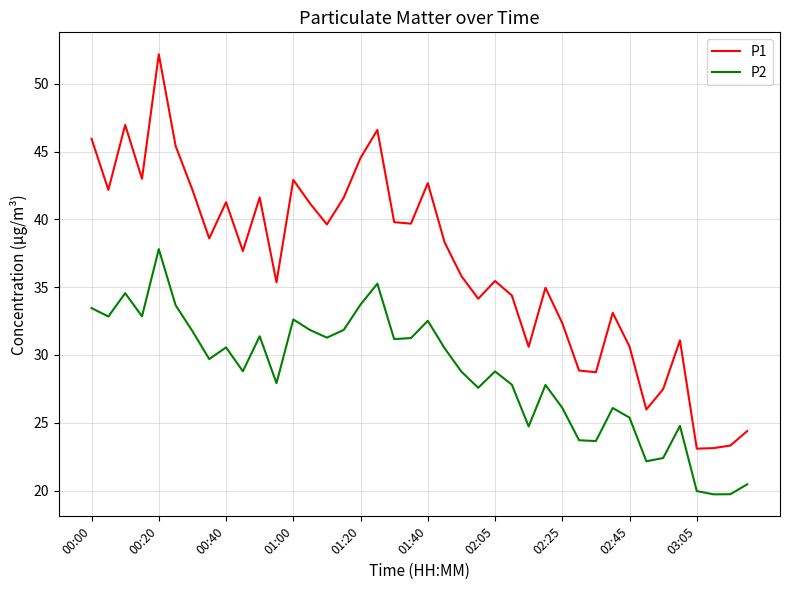

What is the difference between the maximum and minimum values in the P1 series?

29.1